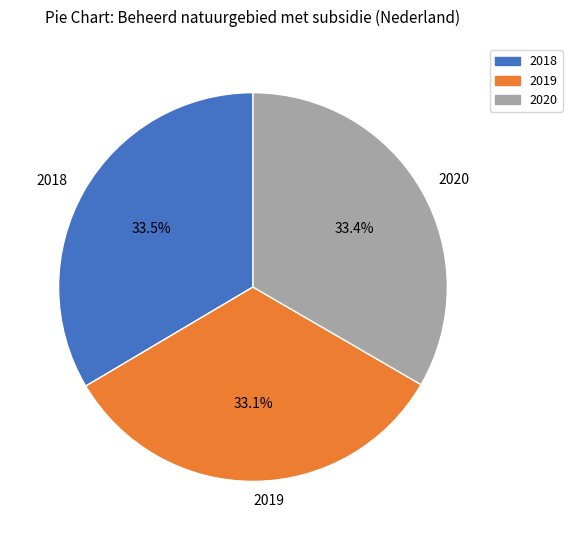

How many segments does this pie chart have?

3